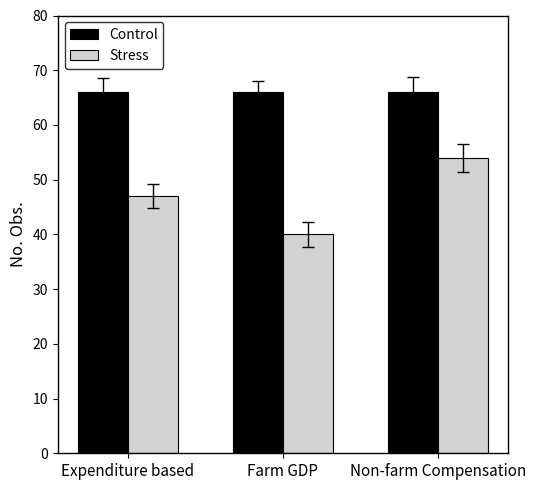

Reading left to right, what are all the values shown in this chart?

Control: 66	66	66
Stress: 47	40	54